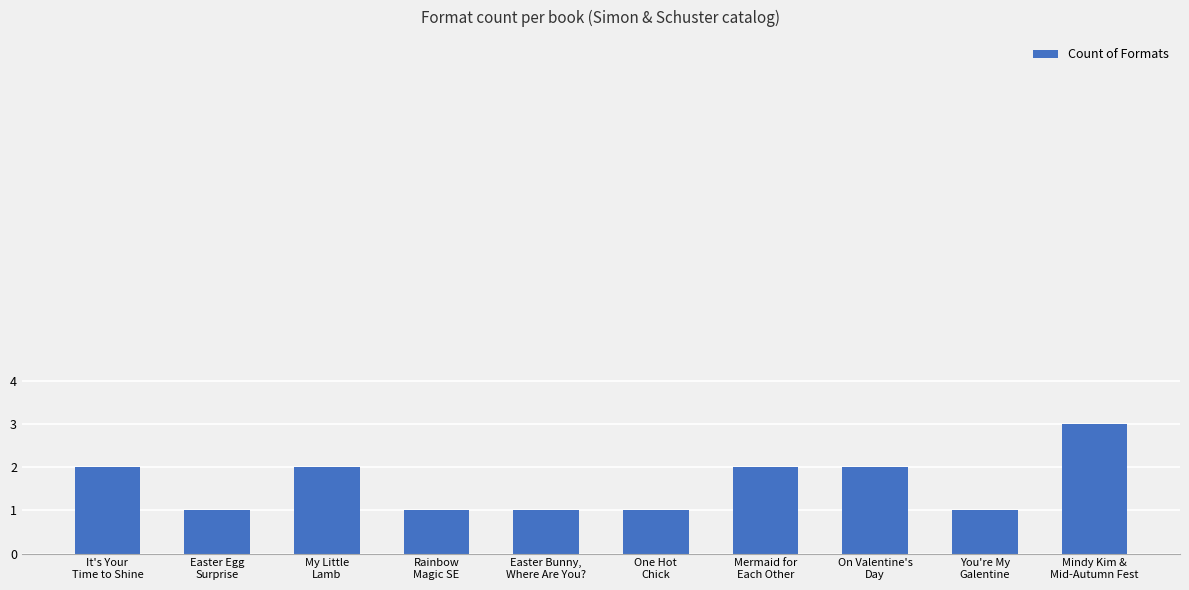

What is the average value?

2